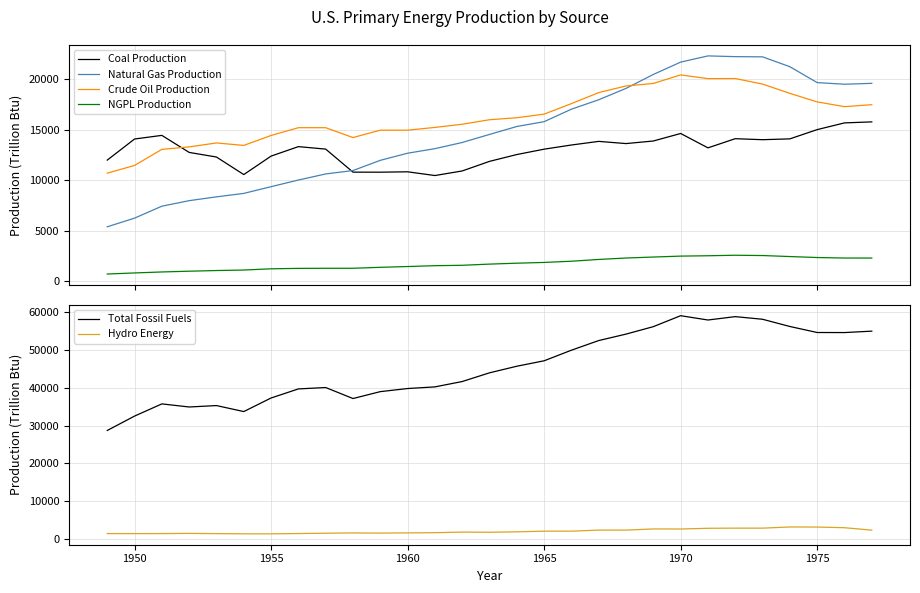

What is the difference between the second highest and second lowest values in the Crude Oil Production series?

8594.4